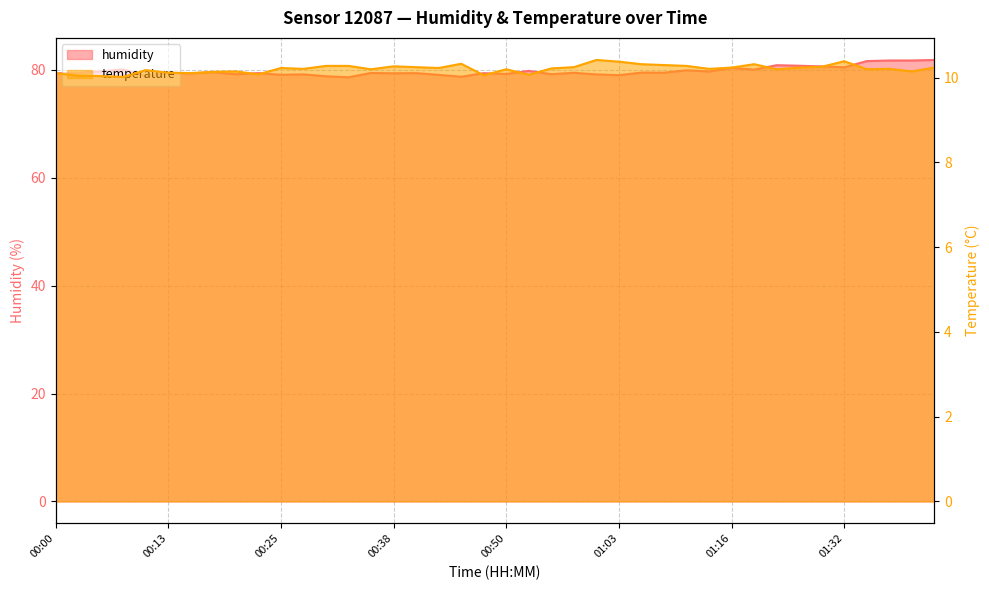

The value of humidity at 00:20 is 119.1. True or false?

False